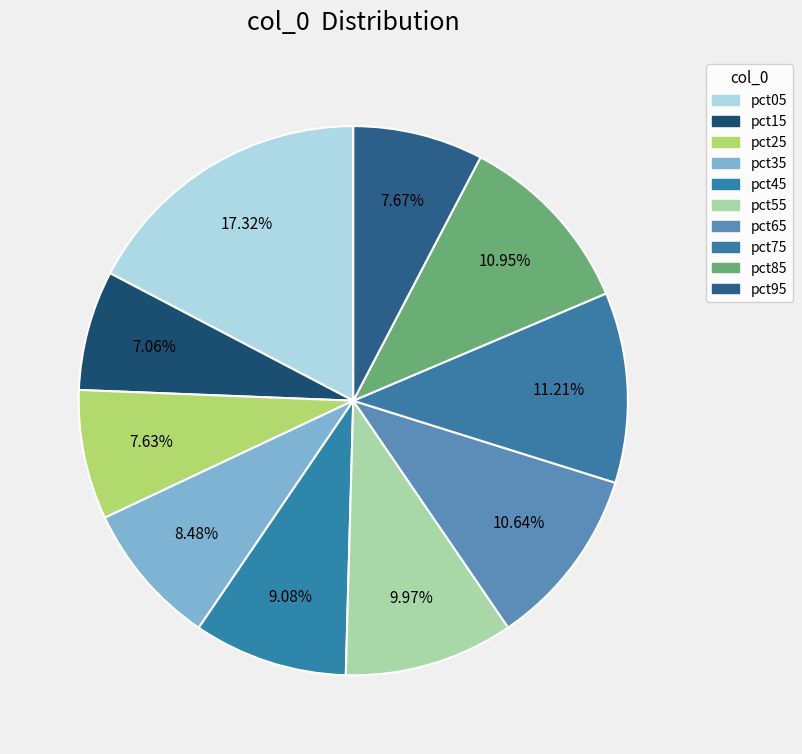

How many slices are in this pie chart?

10